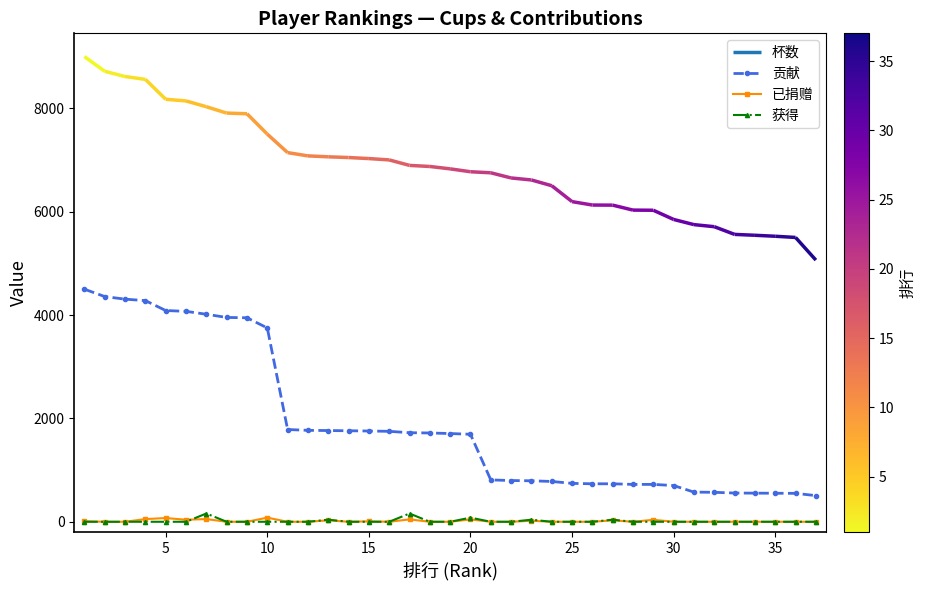

Is this an area chart (filled region under the line)?

No